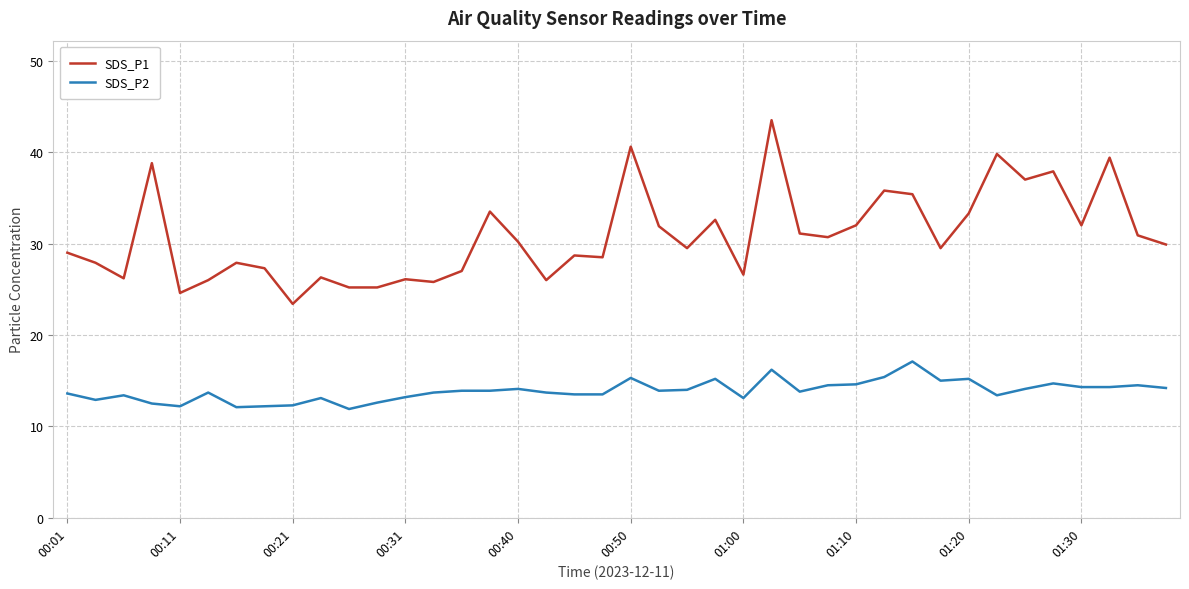

Which series has the widest spread of values?

SDS_P1